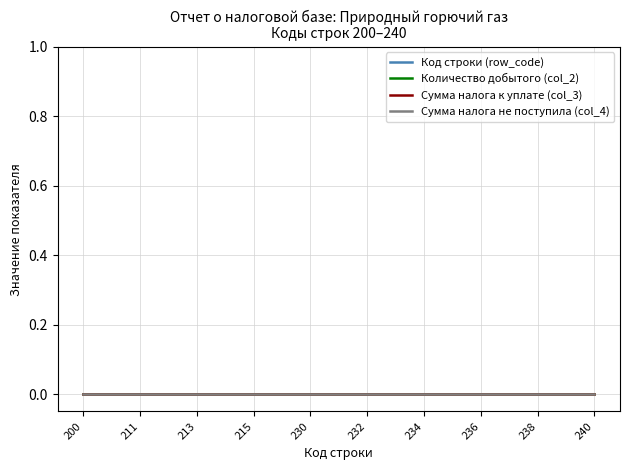

True or false: Сумма налога не поступила (col_4) and Сумма налога к уплате (col_3) cross at least once.

False